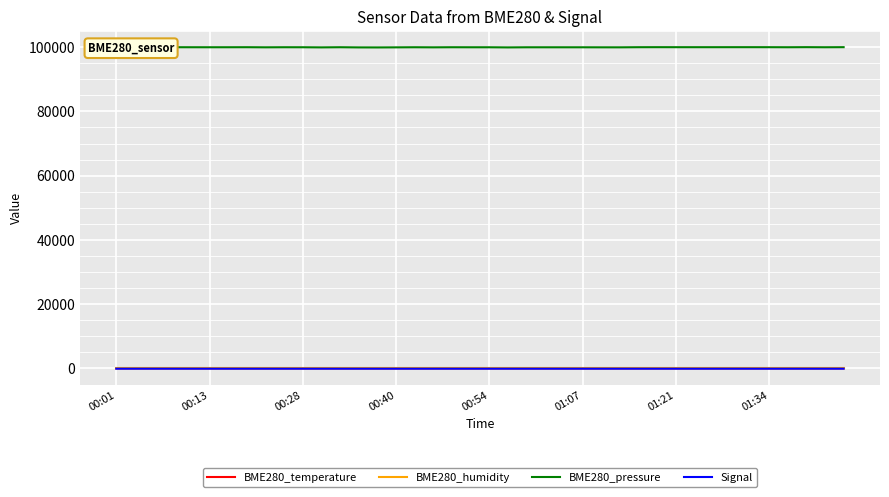

True or false: BME280_pressure and BME280_temperature cross at least once.

False